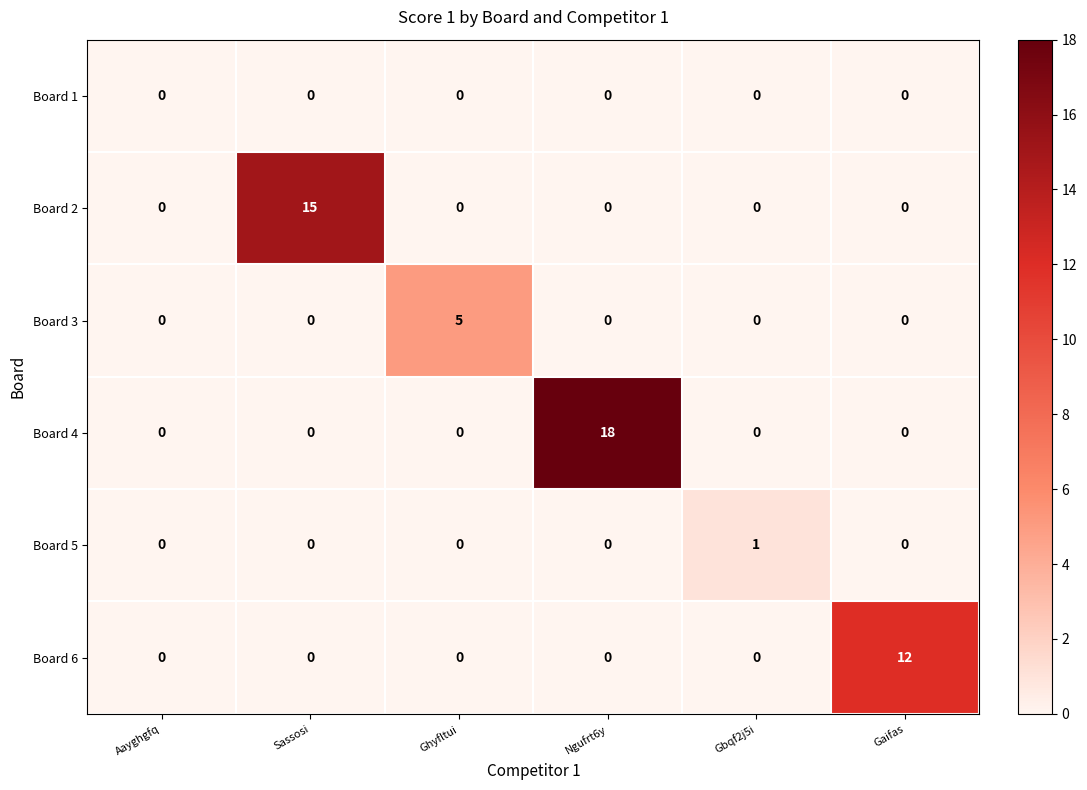

At which category is the sum across all series the highest?

Ngufrt6y